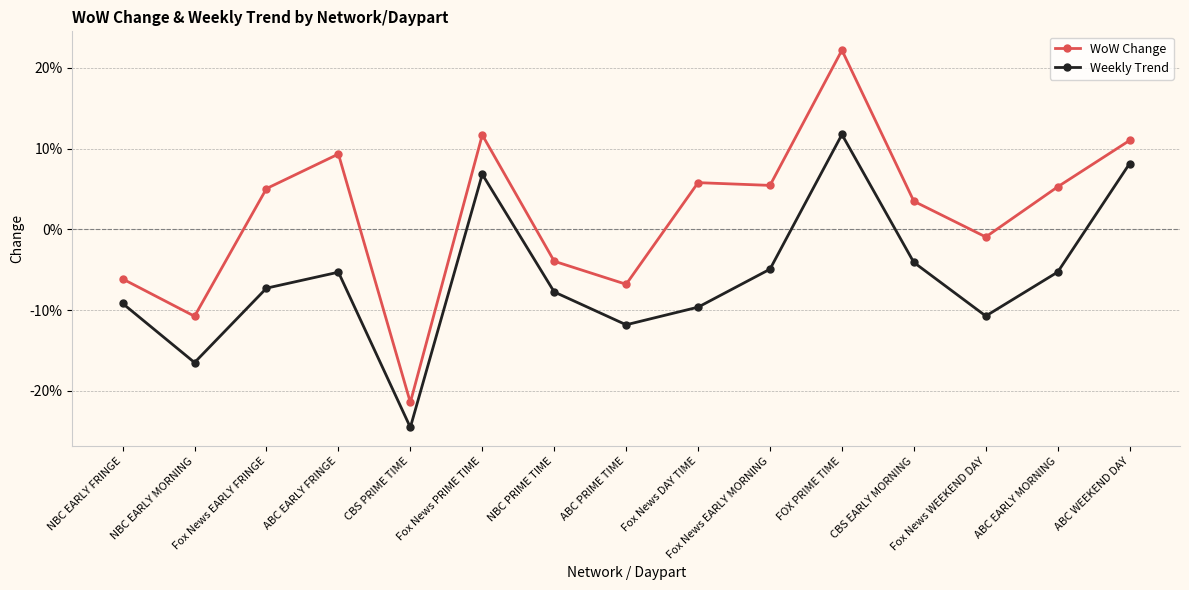

At which category is the sum across all series the highest?

FOX PRIME TIME